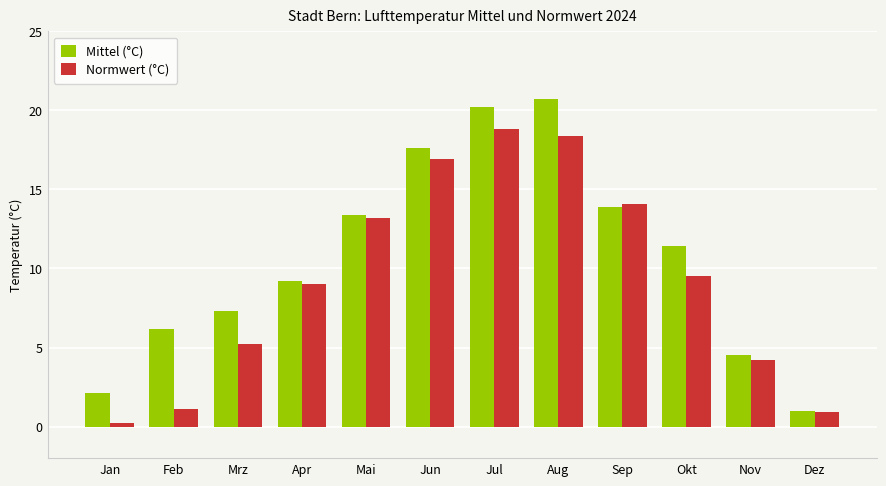

What are all the series names shown in the legend?

Mittel (°C), Normwert (°C)